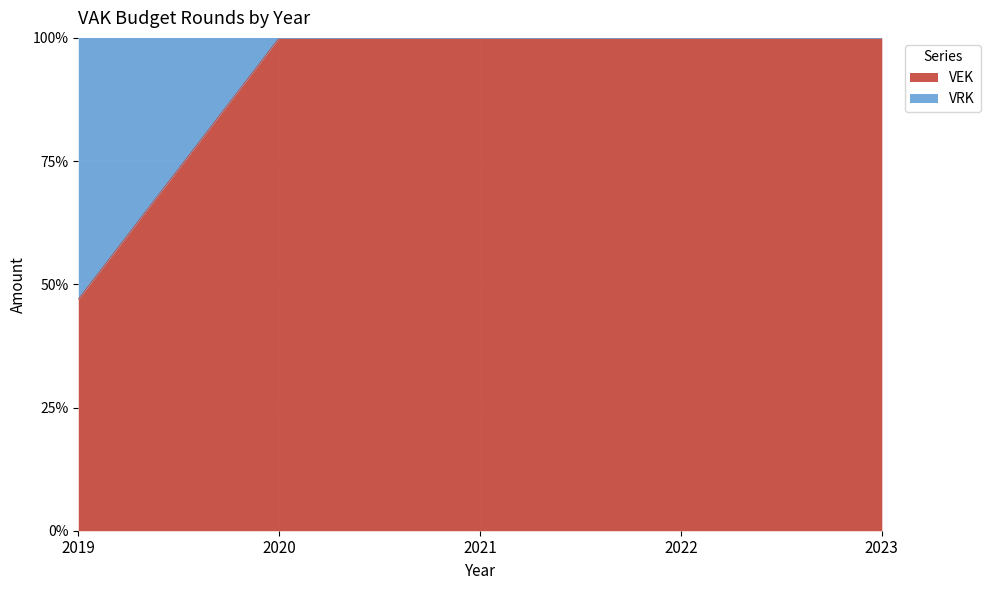

Which has a higher value, 2022 or 2020?

2022